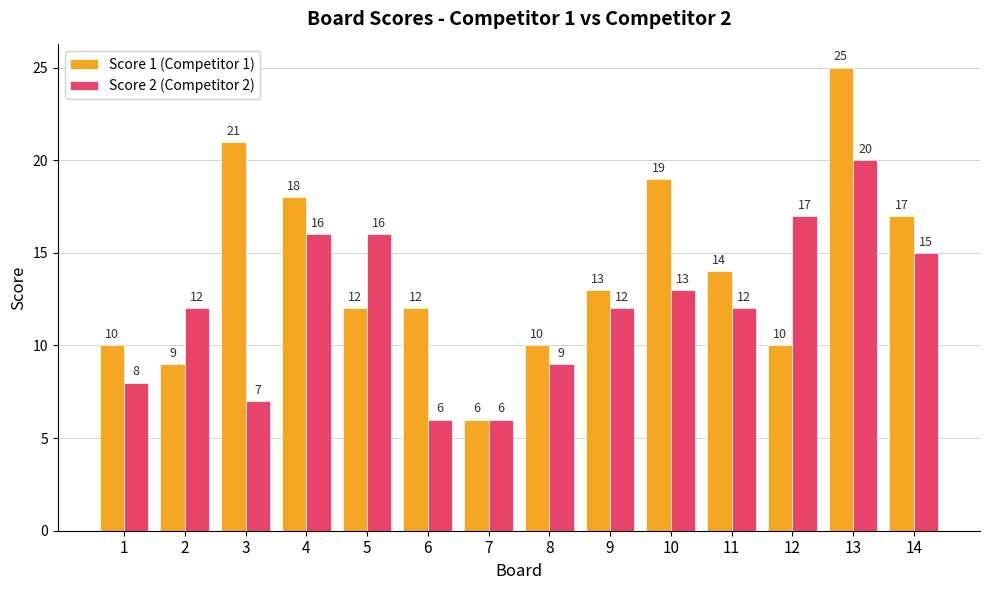

What is the value of the Score 1 (Competitor 1) bar at the 4th from the left?

18